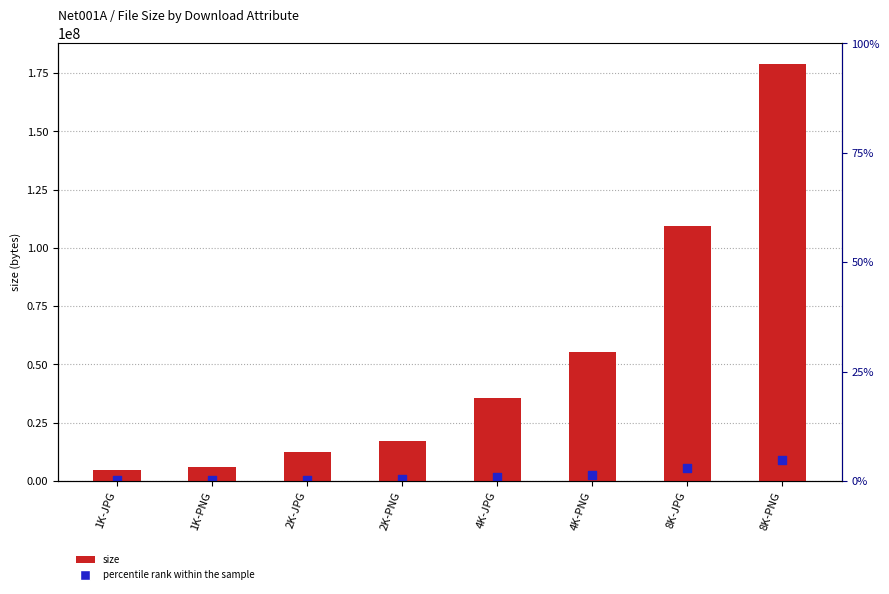

Is the value of percentile rank within the sample at 8K-PNG greater than the value of size at 8K-JPG?

No